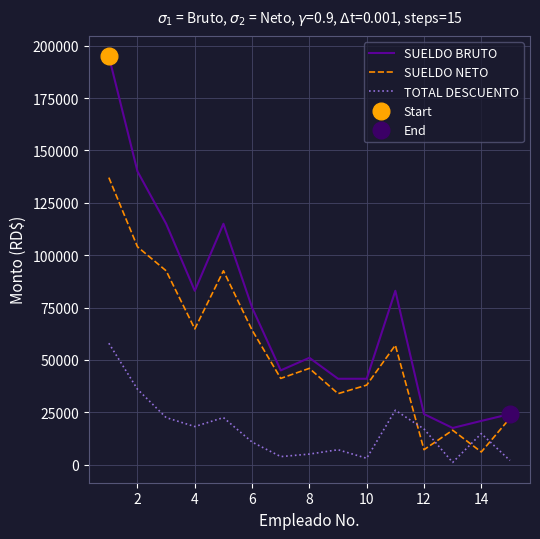

What is the difference between the maximum and minimum values in the SUELDO BRUTO series?

177500.0